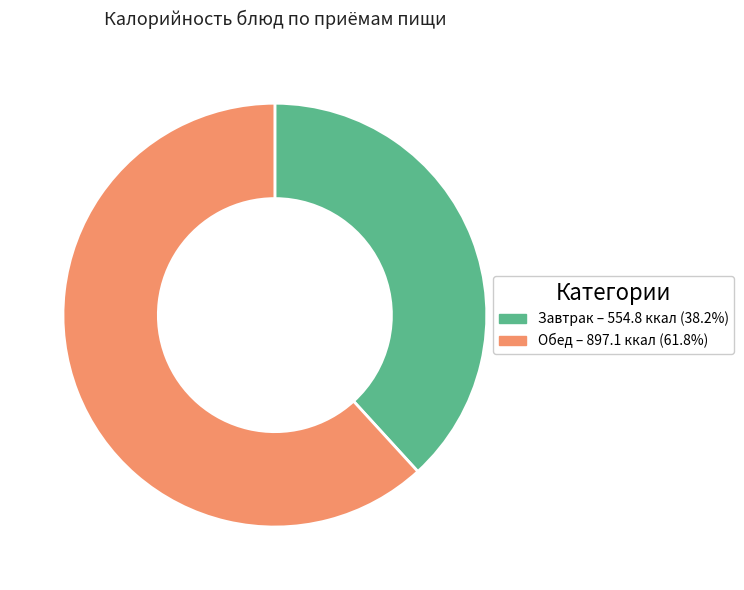

Does any single category account for the majority?

Yes